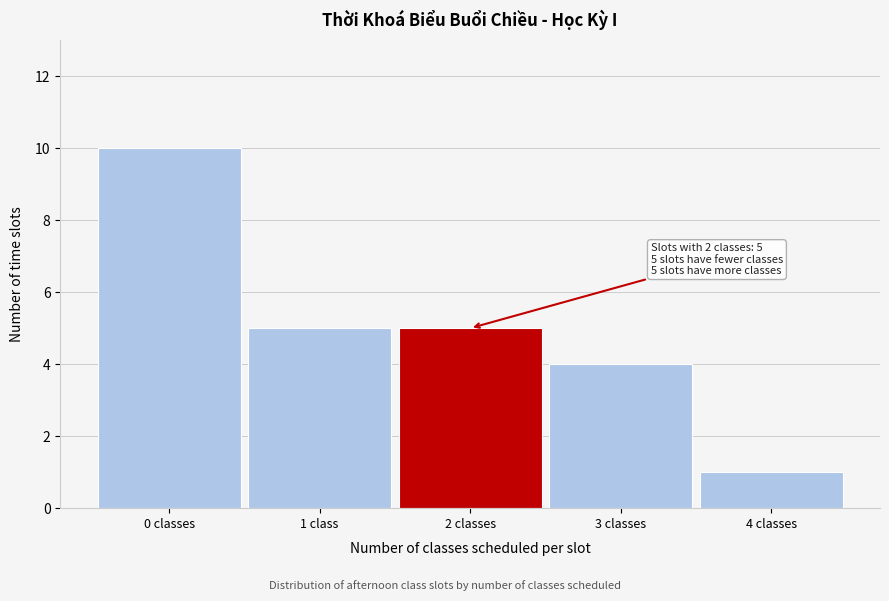

Reading left to right, transcribe all the data shown in this chart.

0 classes=10	1 class=5	2 classes=5	3 classes=4	4 classes=1